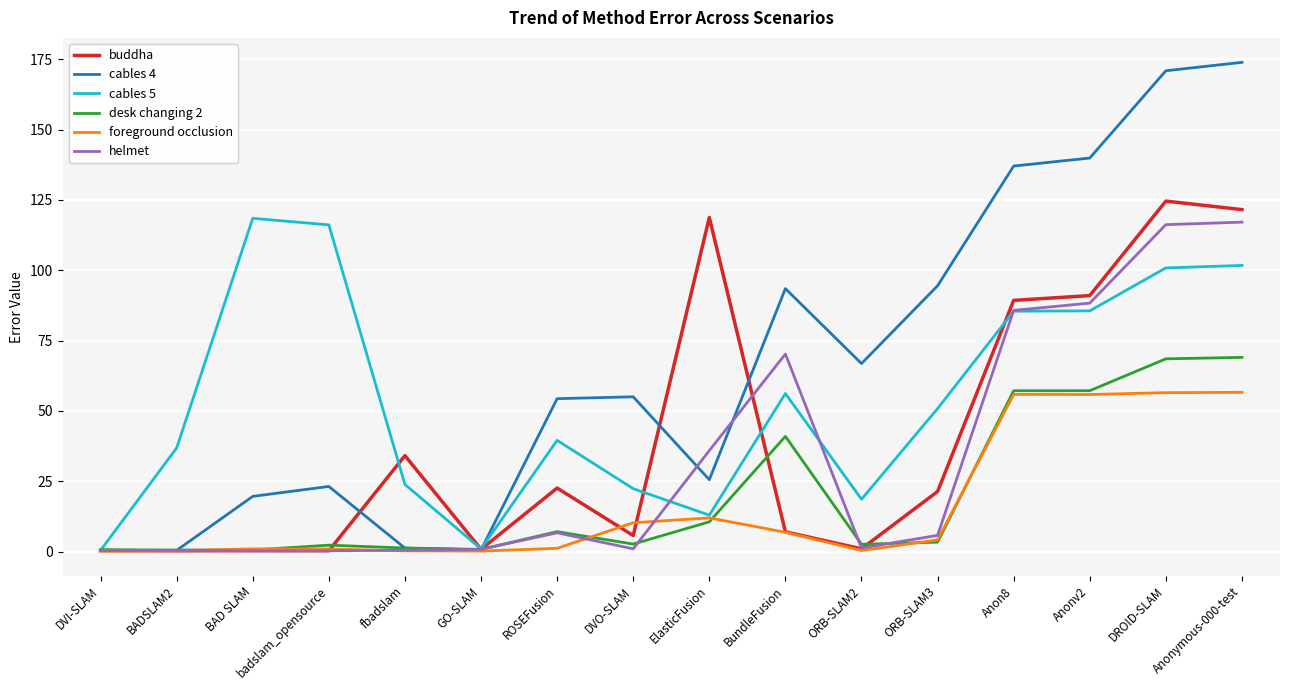

What is the difference between the highest and lowest values at ElasticFusion?

108.2